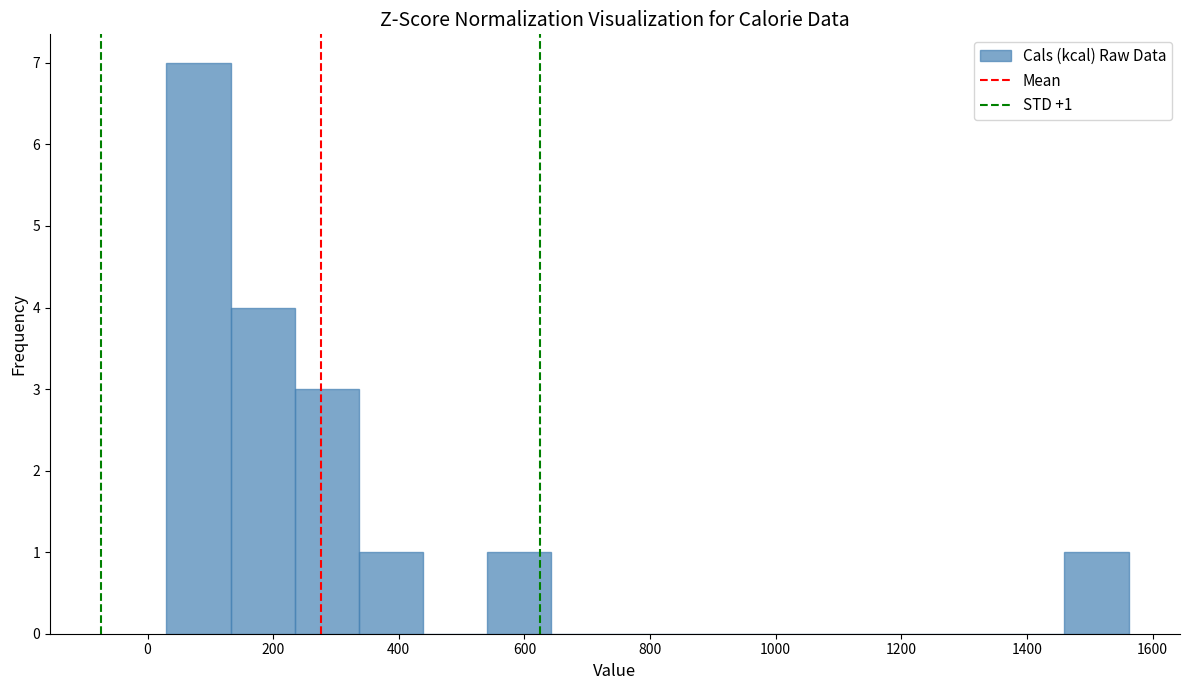

Which range on the x-axis has the tallest bar?

40 to 140